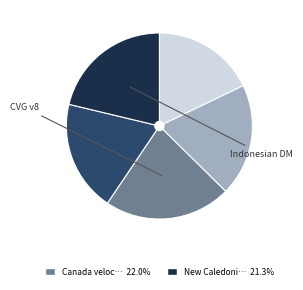

Is there a majority slice in this chart?

No